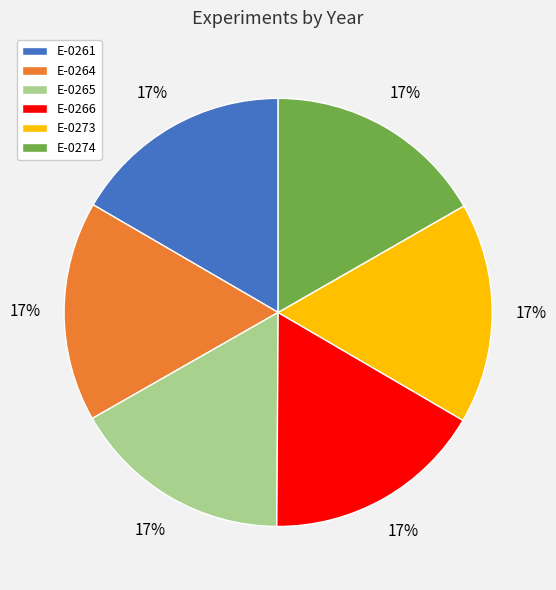

What percentage is the E-0274 slice, to the nearest percent?

17%